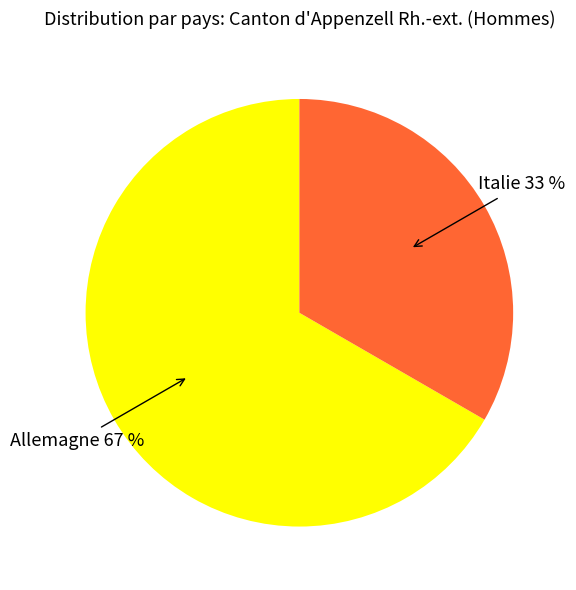

To the nearest percent, what is the average slice percentage?

50%